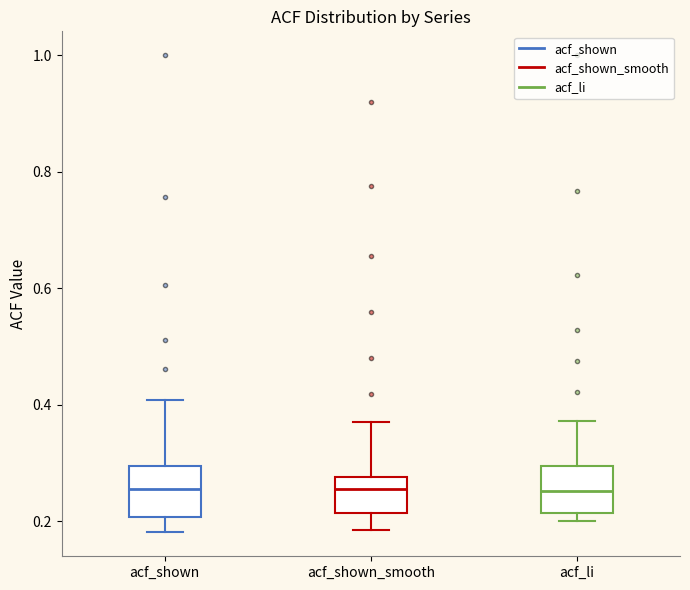

Reading left to right, read every box against the y-axis: the position of its median line, the range the box covers, and the ends of its whiskers. The values are not printed on the chart, so give them approximately, as read against the axis.

acf_shown: median 0.26, box 0.20 to 0.30, whiskers 0.18 to 0.40
acf_shown_smooth: median 0.26, box 0.22 to 0.28, whiskers 0.18 to 0.38
acf_li: median 0.26, box 0.22 to 0.30, whiskers 0.20 to 0.38